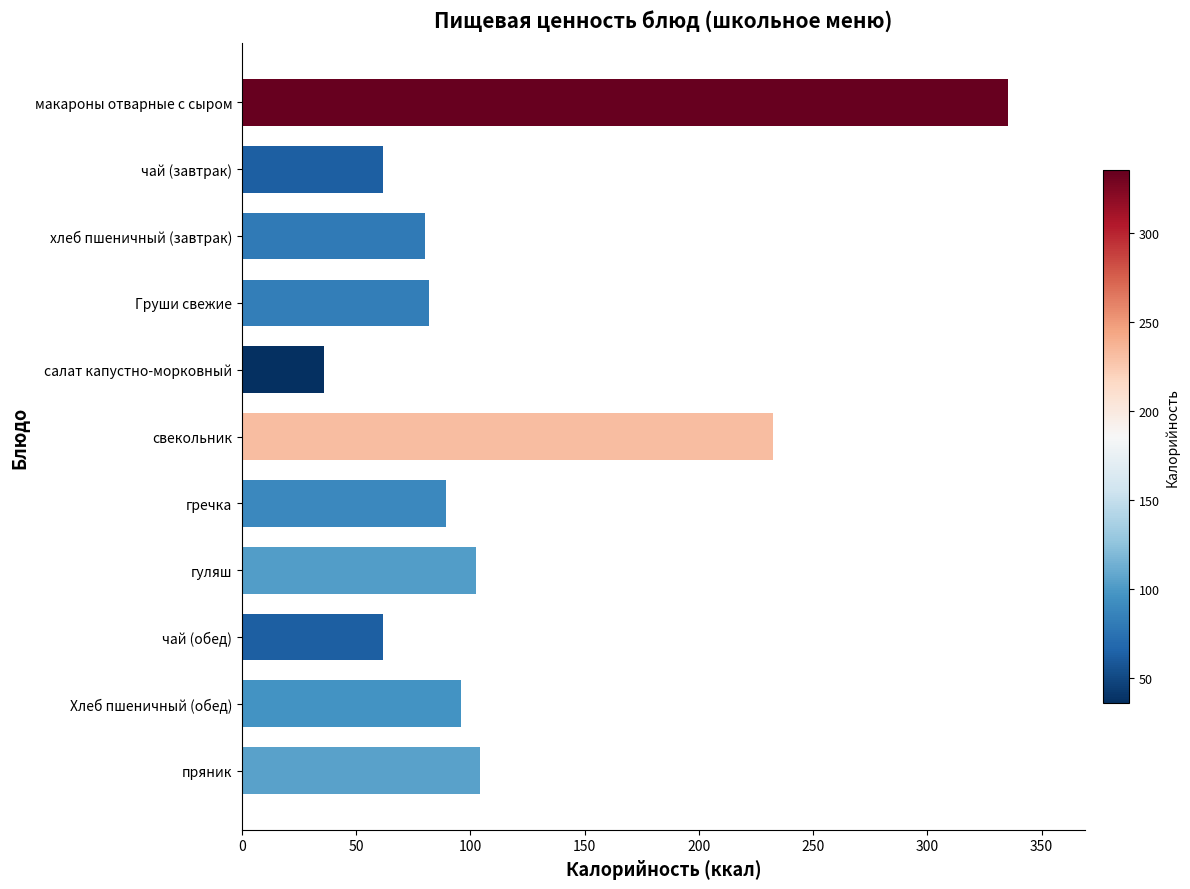

Reading top to bottom, transcribe all the data shown in this chart.

макароны отварные с сыром=335.4	чай (завтрак)=61.6	хлеб пшеничный (завтрак)=80.0	Груши свежие=82.0	салат капустно-морковный=35.8	свекольник=232.3	гречка=89.3	гуляш=102.5	чай (обед)=61.6	Хлеб пшеничный (обед)=96.0	пряник=104.4